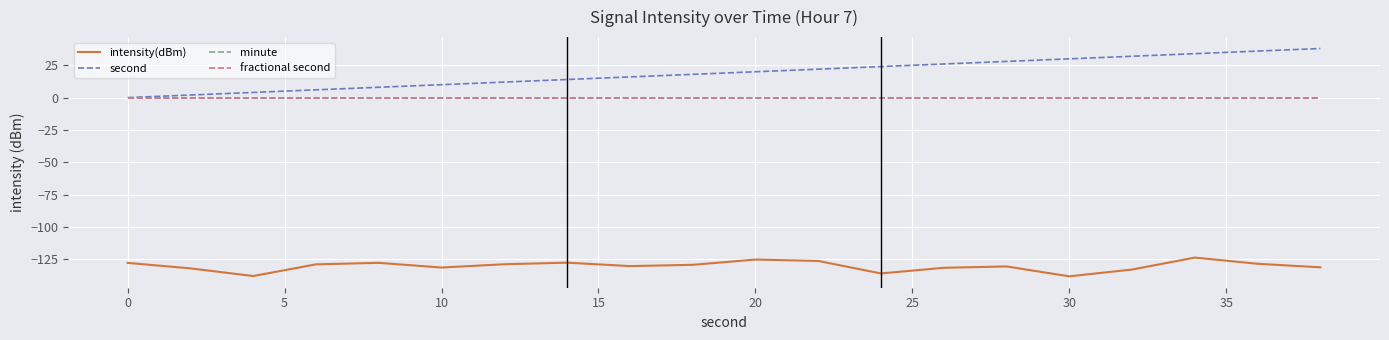

Reading left to right, list all the values displayed in this chart.

intensity(dBm): -127.9	-132.2	-138.1	-129.1	-127.9	-131.5	-129.0	-127.7	-130.4	-129.4	-125.3	-126.4	-136.1	-131.7	-130.7	-138.3	-133.1	-123.8	-128.6	-131.3
second: 0.0	2.0	4.0	6.0	8.0	10.0	12.0	14.0	16.0	18.0	20.0	22.0	24.0	26.0	28.0	30.0	32.0	34.0	36.0	38.0
minute: 0.0	0.0	0.0	0.0	0.0	0.0	0.0	0.0	0.0	0.0	0.0	0.0	0.0	0.0	0.0	0.0	0.0	0.0	0.0	0.0
fractional second: 0.0	0.0	0.0	0.0	0.0	0.0	0.0	0.0	0.0	0.0	0.0	0.0	0.0	0.0	0.0	0.0	0.0	0.0	0.0	0.0